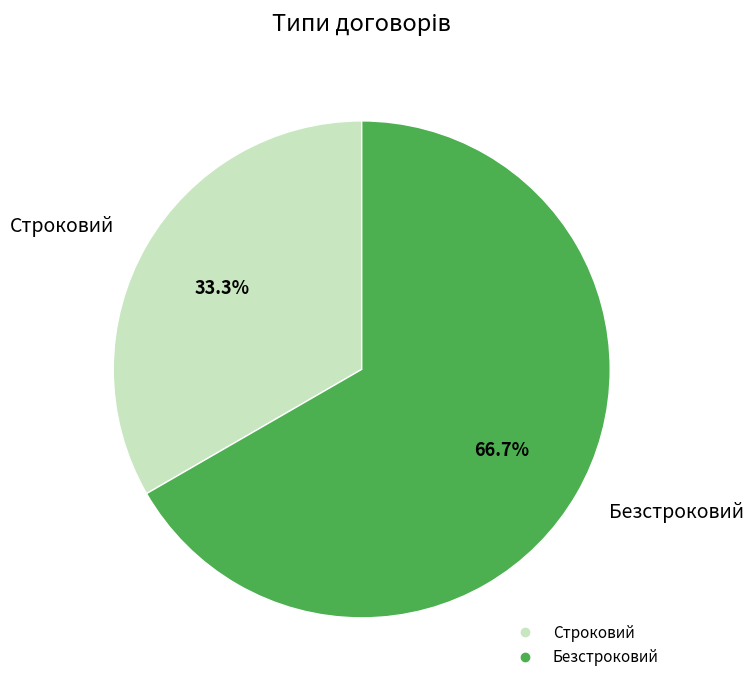

Which has a higher value, Строковий or Безстроковий?

Безстроковий